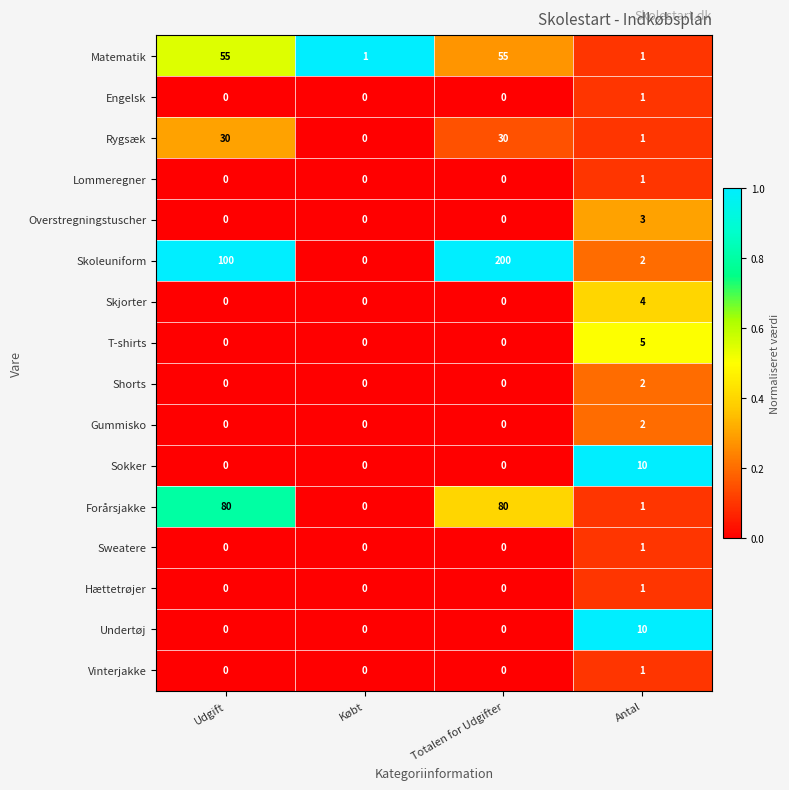

The Skoleuniform series shows 2 at Antal. True or false?

True